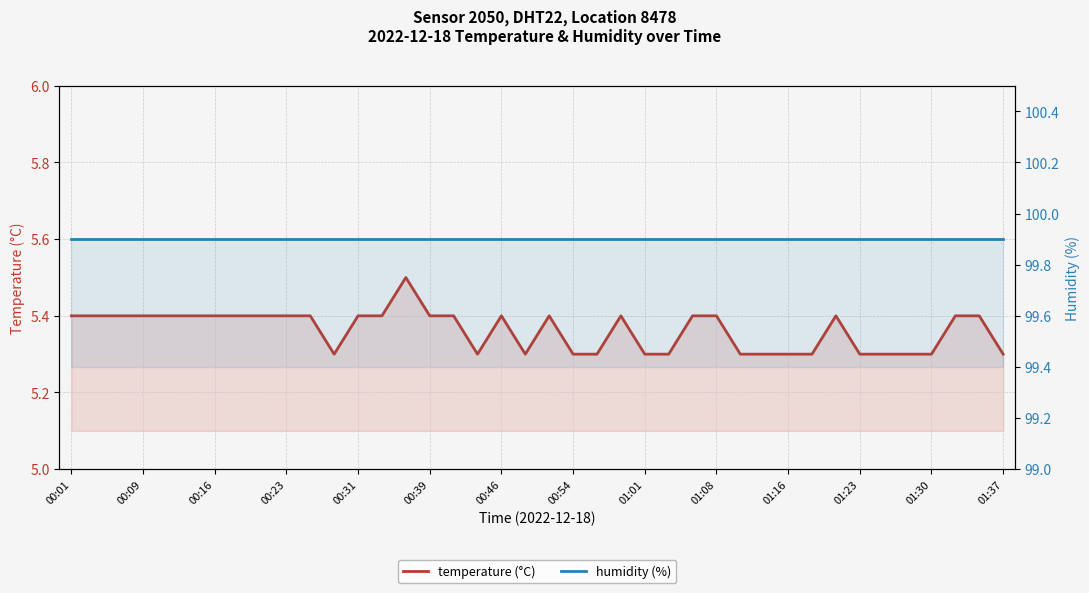

What is the difference between the maximum and minimum values in the temperature (°C) series?

0.2